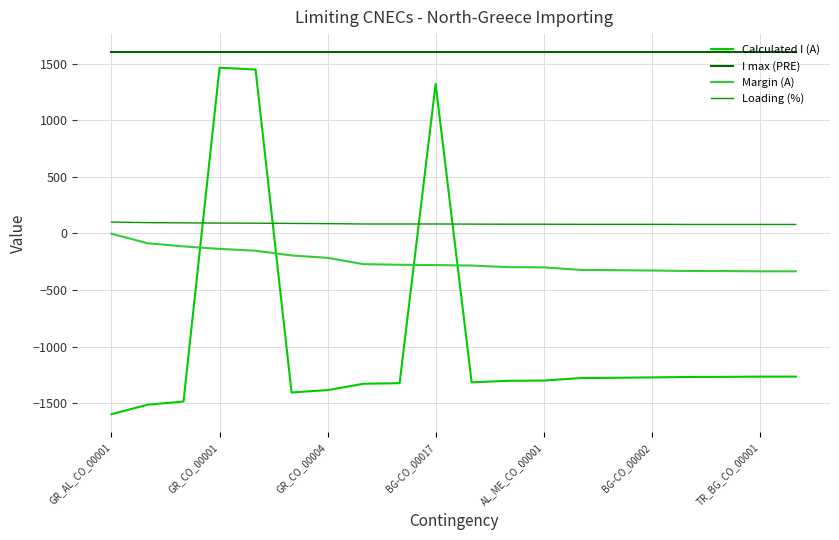

Is this an area chart (filled region under the line)?

No